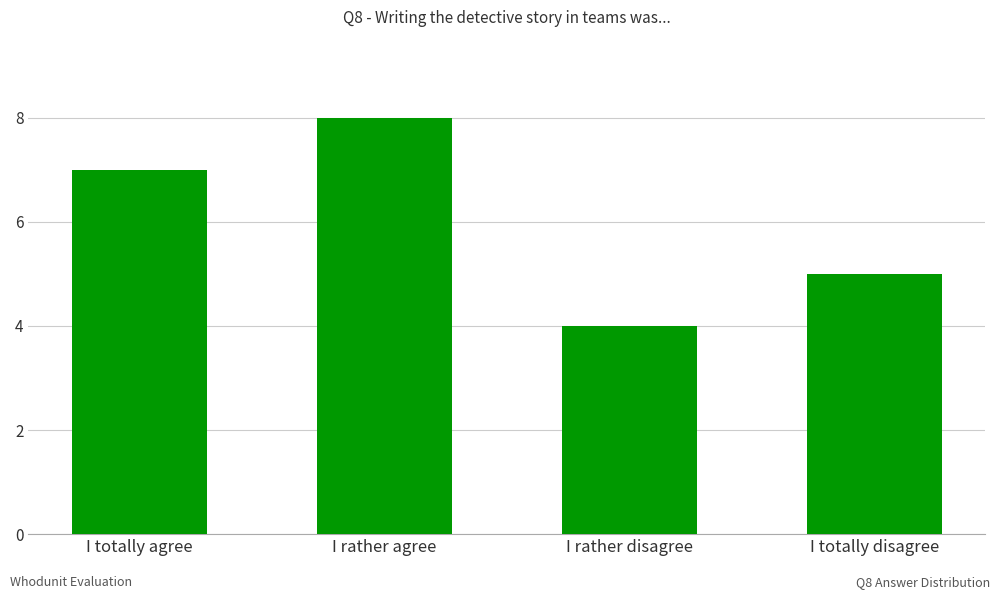

True or false: the data shows 4 at I rather disagree.

True